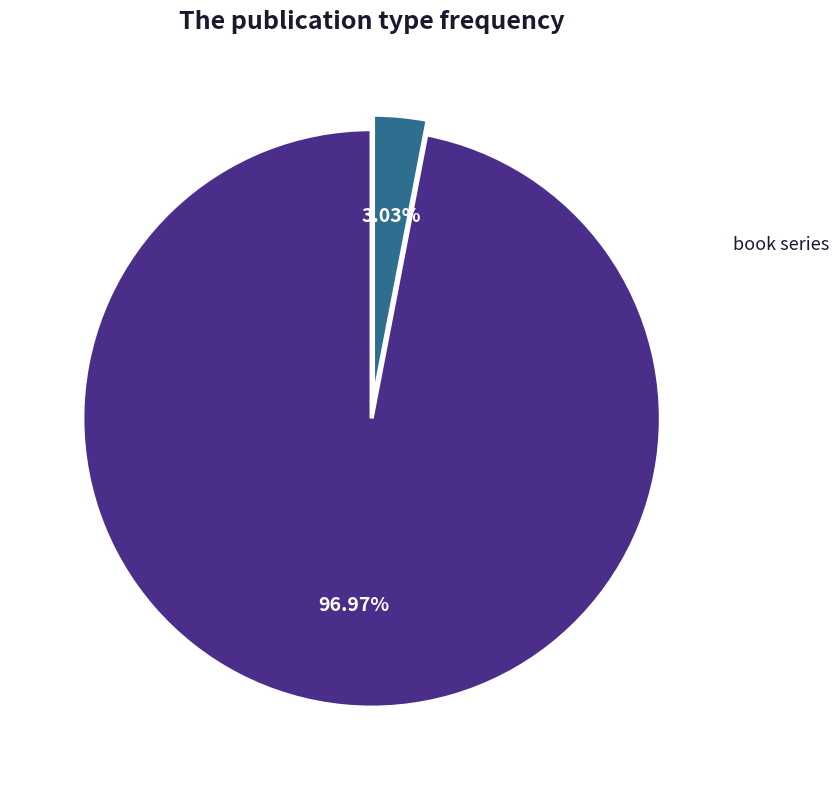

How many slices are in this pie chart?

2